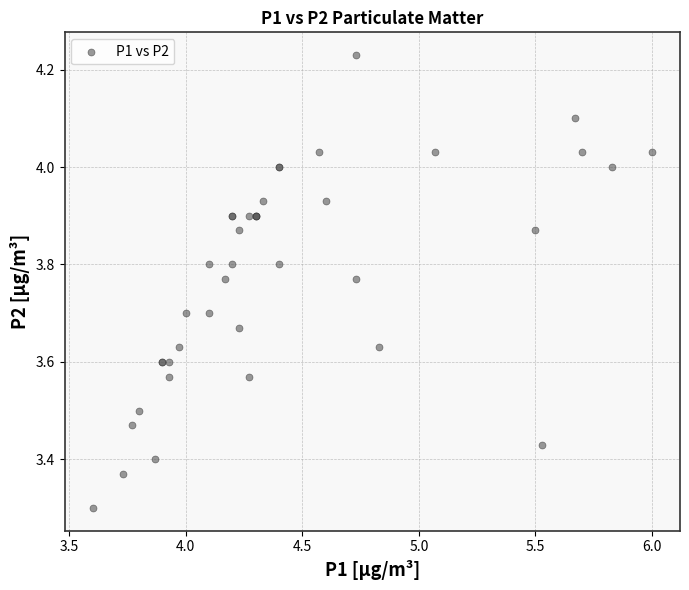

What Y value in the scatter plot is closest to 3?

3.3